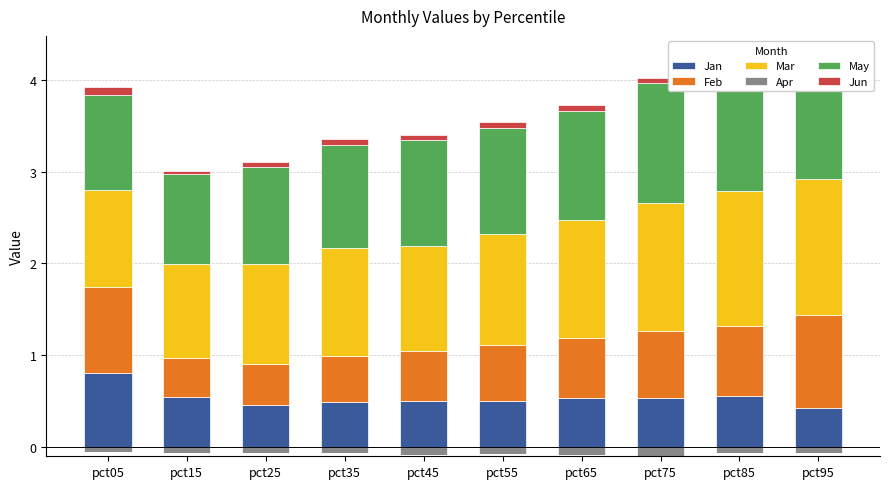

What is the difference between the maximum and minimum values in the May series?

0.4